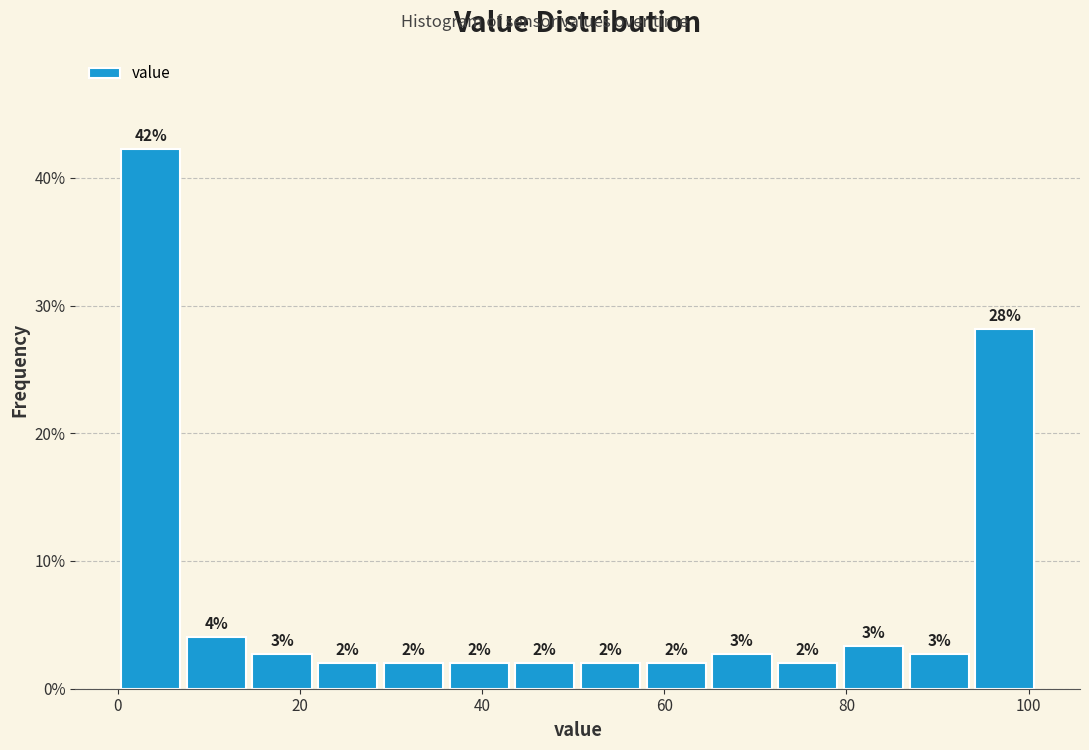

Read against the x-axis, roughly where is the centre of the tallest bar?

4